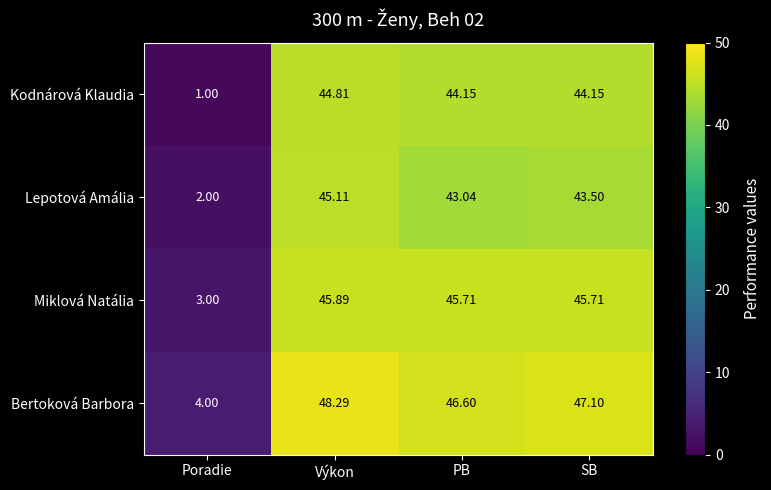

Rank the series at Výkon from highest to lowest value.

Bertoková Barbora, Miklová Natália, Lepotová Amália, Kodnárová Klaudia